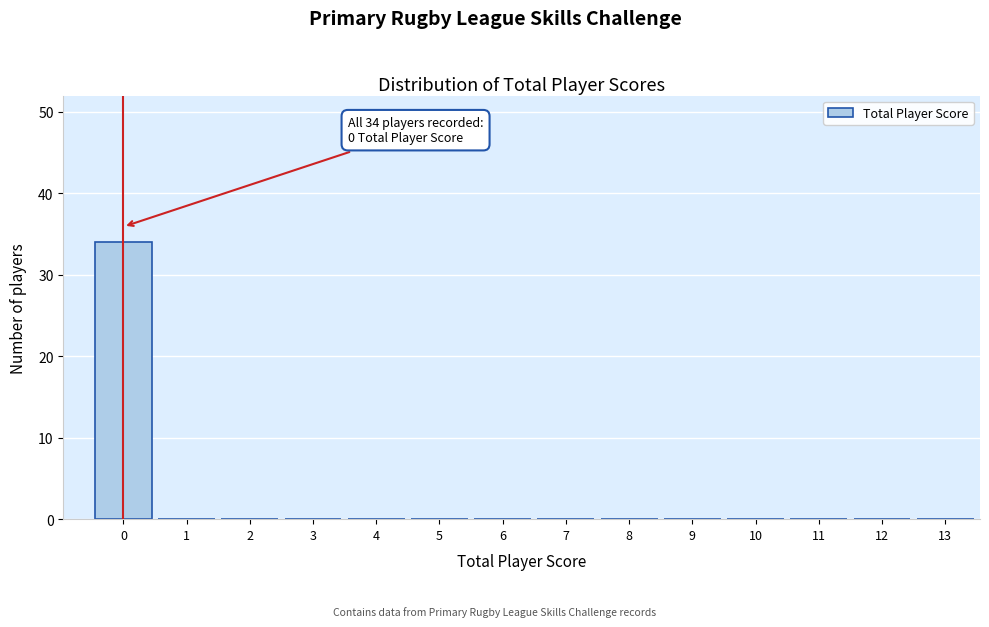

Reading right to left, transcribe all the data shown in this chart.

13=0	12=0	11=0	10=0	9=0	8=0	7=0	6=0	5=0	4=0	3=0	2=0	1=0	0=34